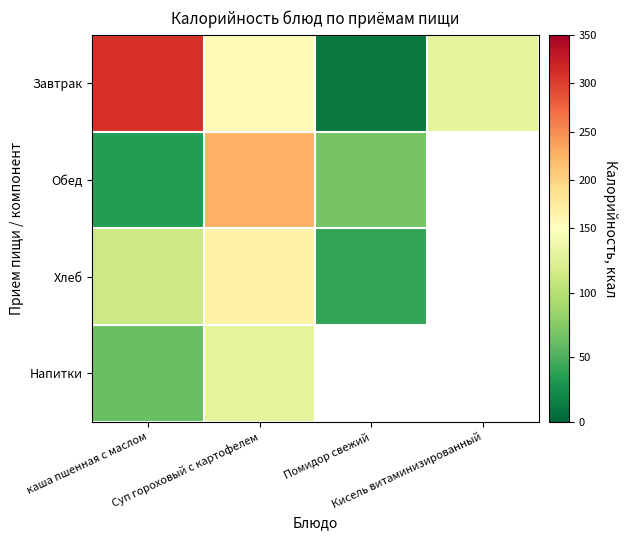

Is it true that Обед equals 35.0 at каша пшенная с маслом?

True